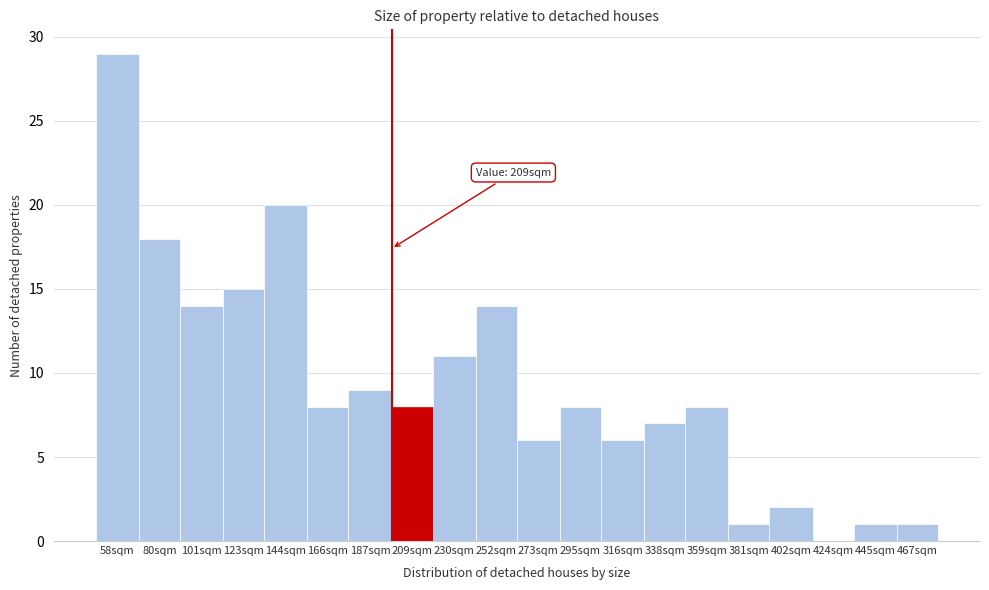

Reading left to right, what are all the values shown in this chart?

58sqm=29	80sqm=18	101sqm=14	123sqm=15	144sqm=20	166sqm=8	187sqm=9	209sqm=8	230sqm=11	252sqm=14	273sqm=6	295sqm=8	316sqm=6	338sqm=7	359sqm=8	381sqm=1	402sqm=2	424sqm=0	445sqm=1	467sqm=1